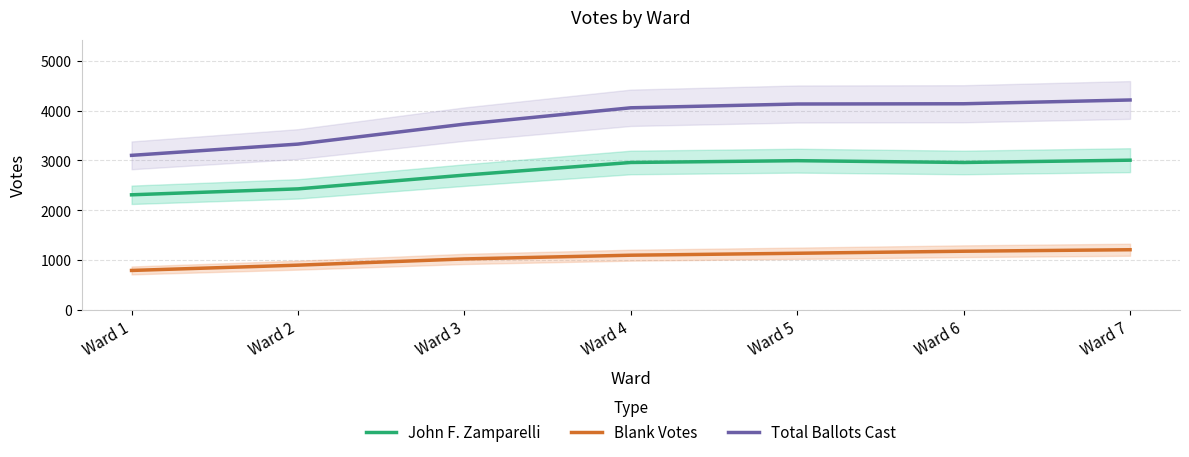

At which category does the chart reach its peak across all series?

Ward 7